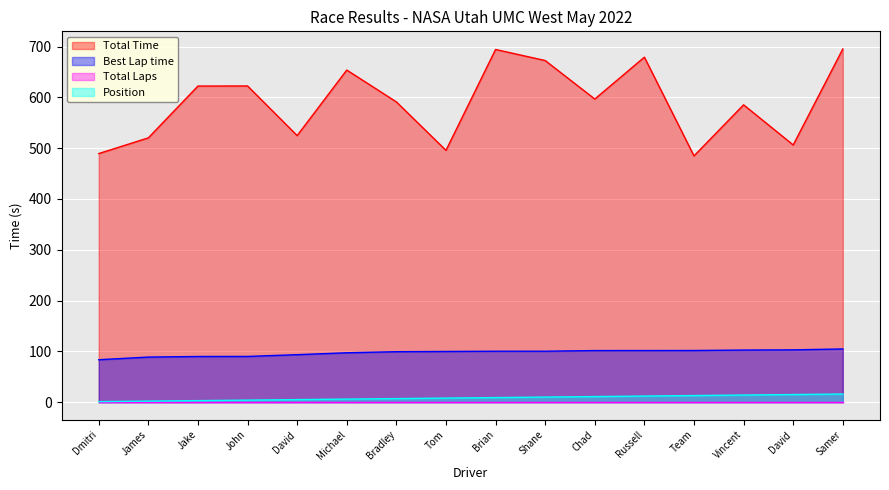

The value of Best Lap time at Samer is 34.8. True or false?

False